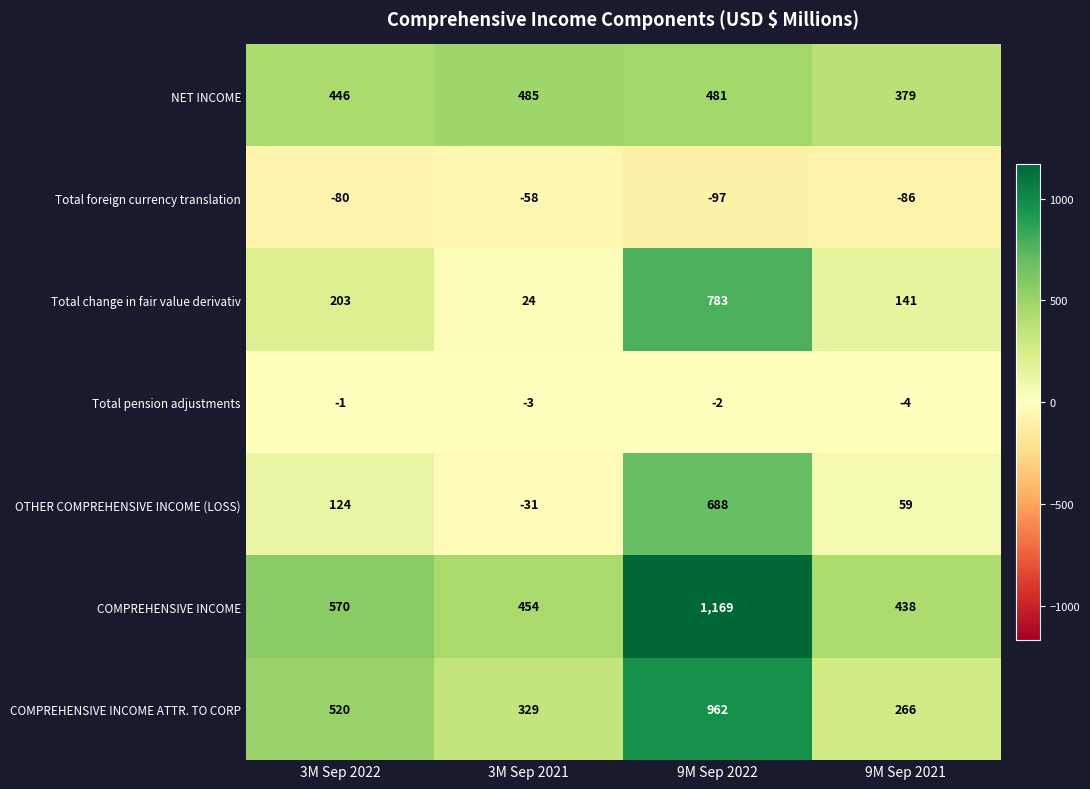

What is the spread (max minus min) of values at 3M Sep 2021?

543